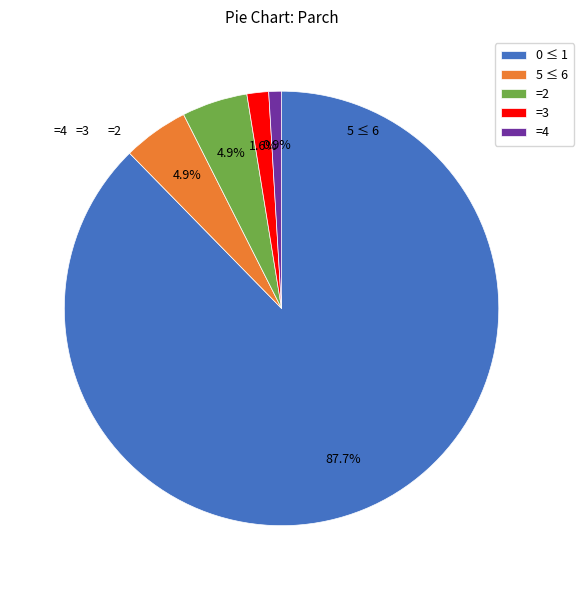

Is there any slice that represents more than half of the pie?

Yes